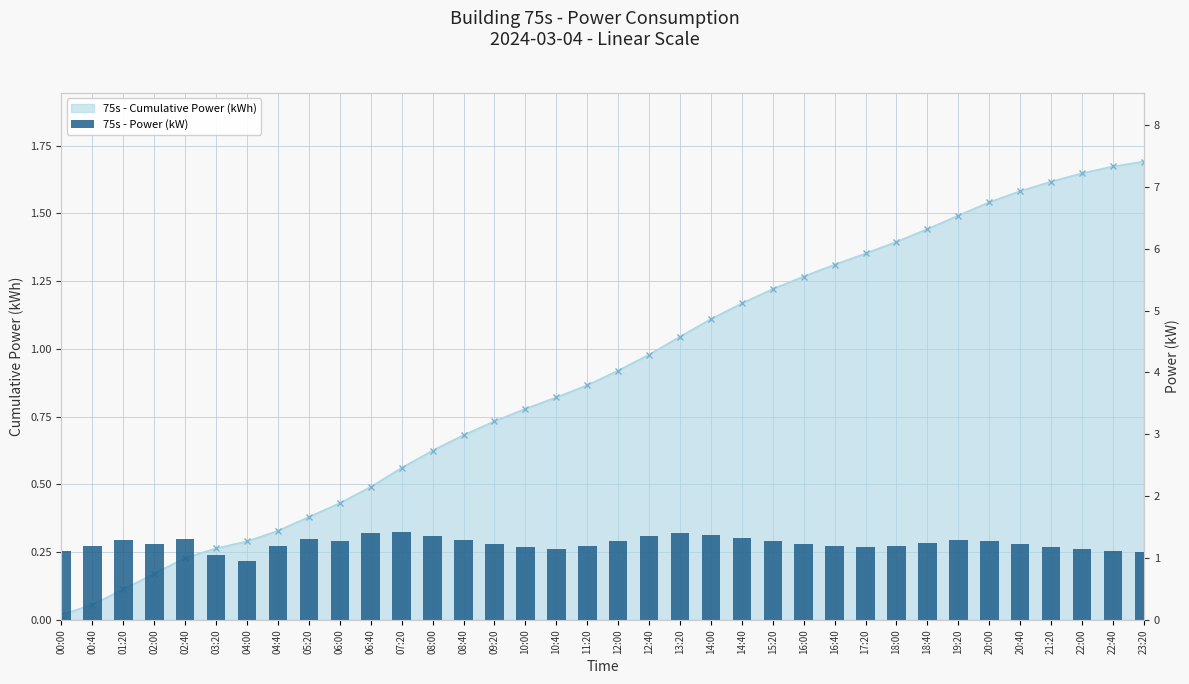

Which has a higher value, 06:40 or 09:20?

06:40